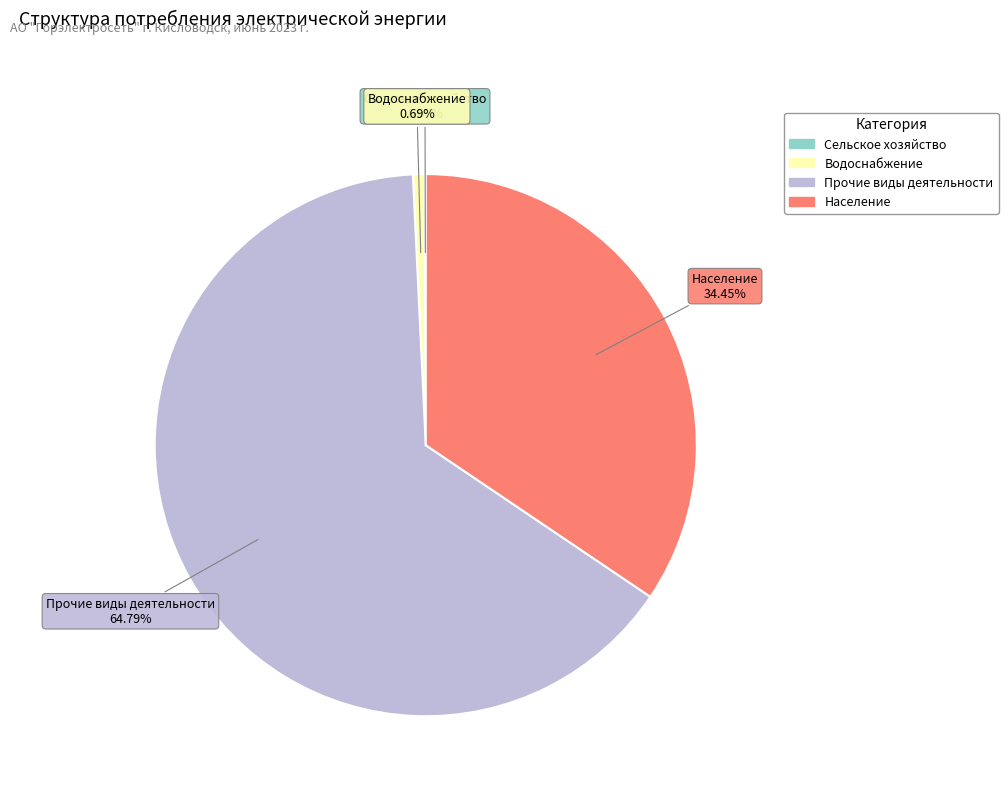

The Прочие виды деятельности slice represents 76% of the pie. True or false?

False